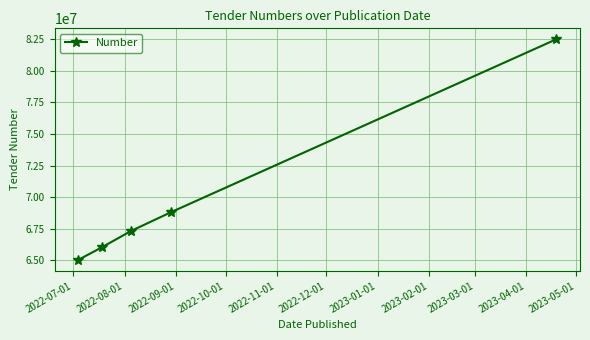

True or false: the data has more than 0 interior local peaks.

False